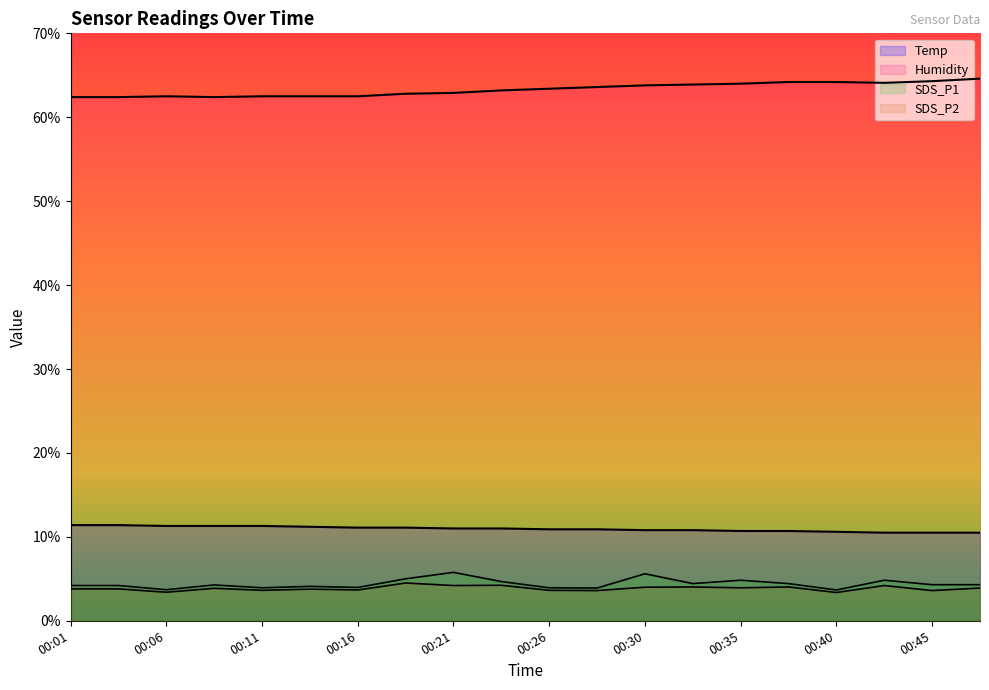

What is the sum of the Temp values at 00:18 and 00:38?

21.8